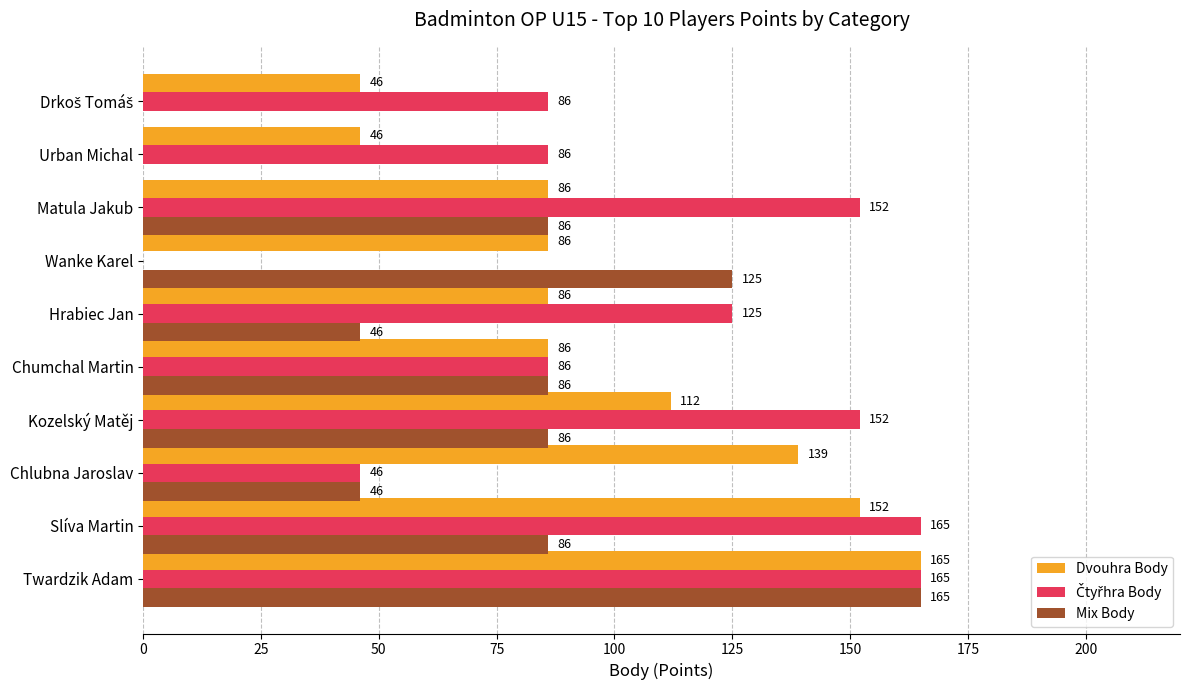

How many series are shown in this chart?

3